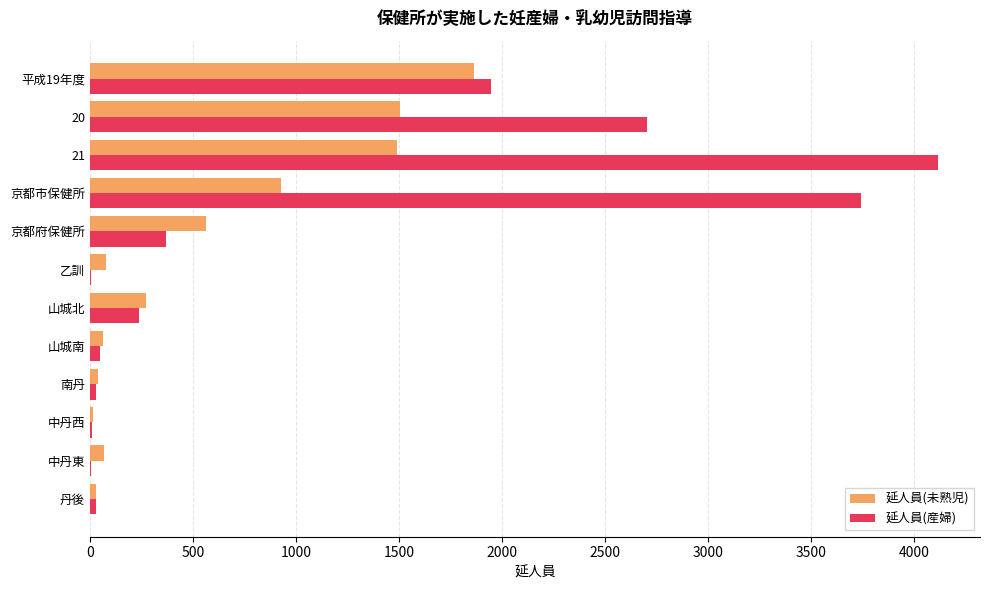

What is the greatest value displayed?

4113